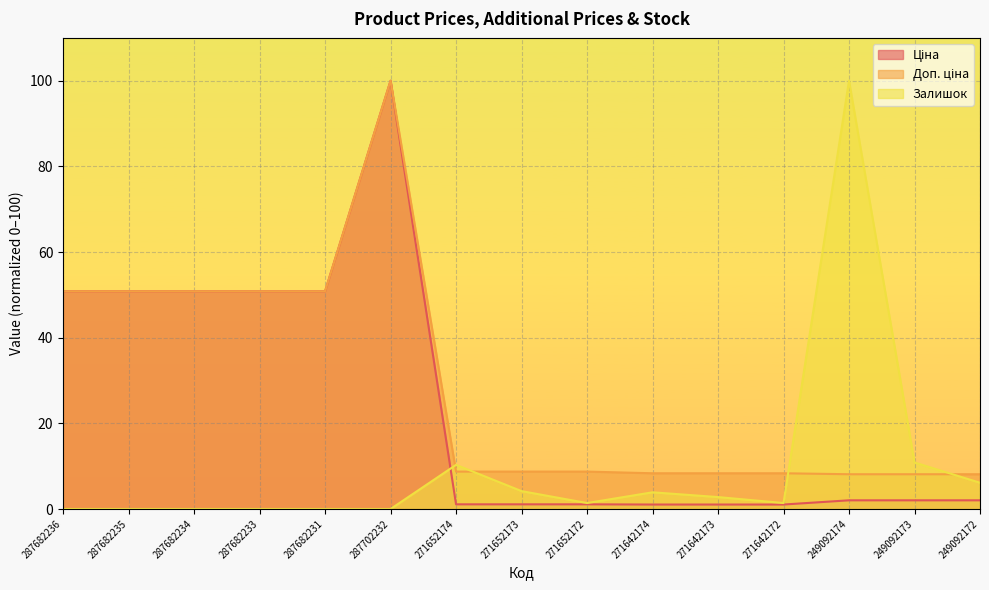

At which category does Ціна reach its first local peak?

287702232